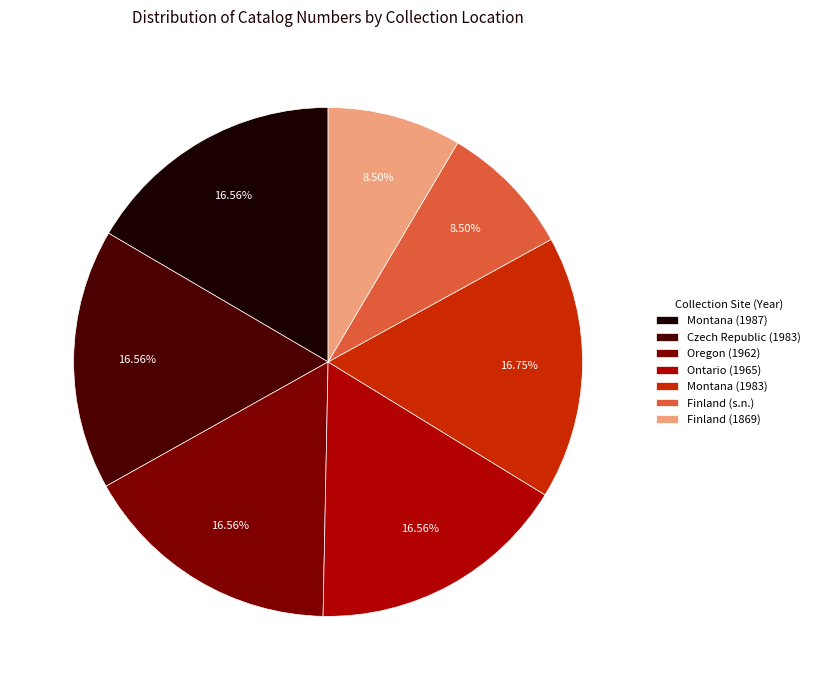

What is the ratio of the value at Montana (1983) to the value at Czech Republic (1983)?

1.0